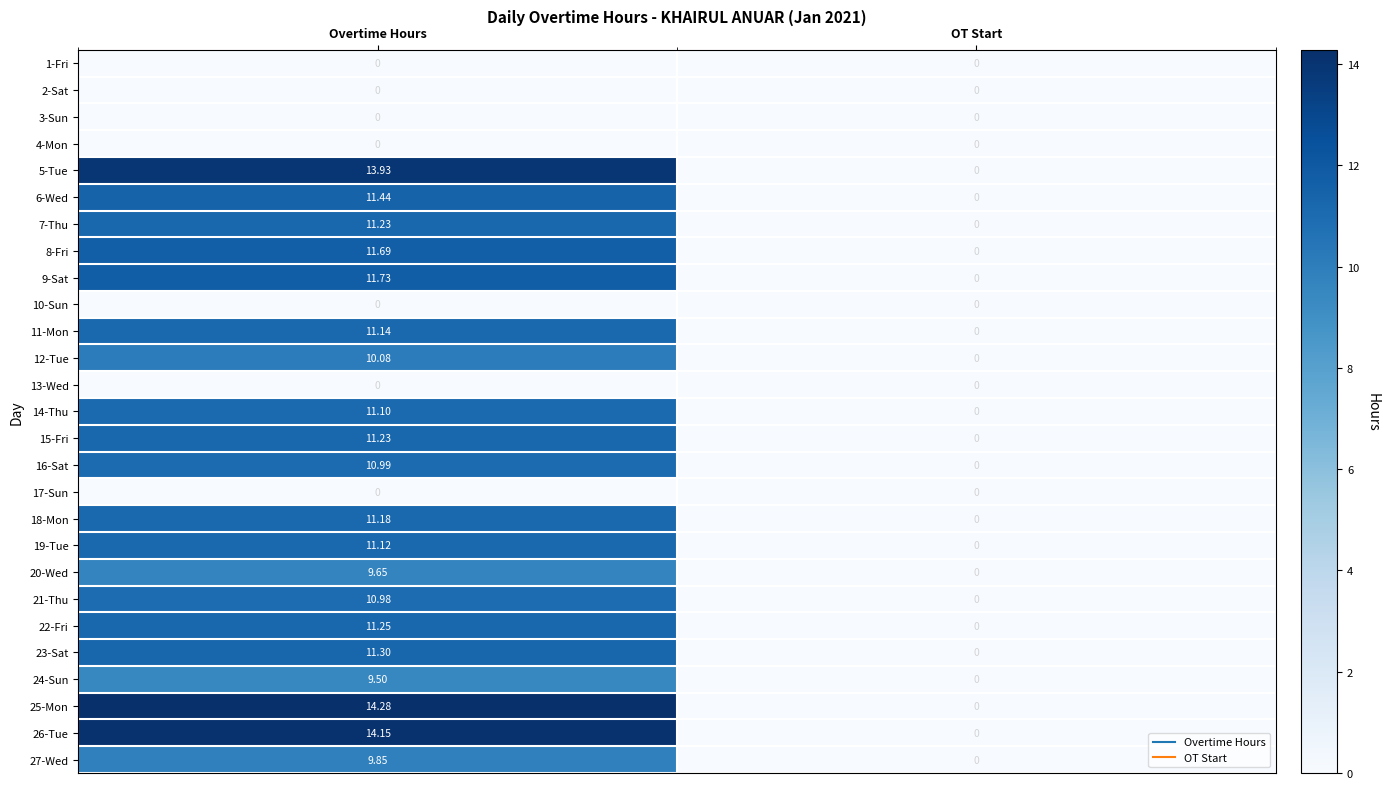

At which category is the sum across all series the highest?

Overtime Hours